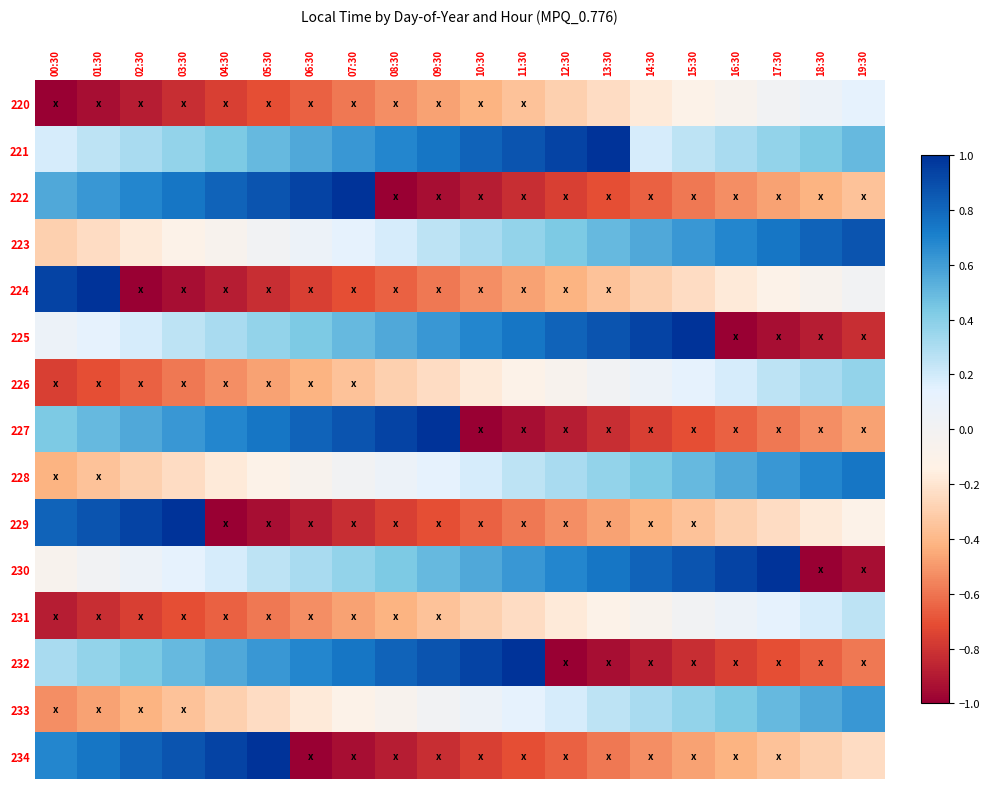

How many data points does each series have?

20